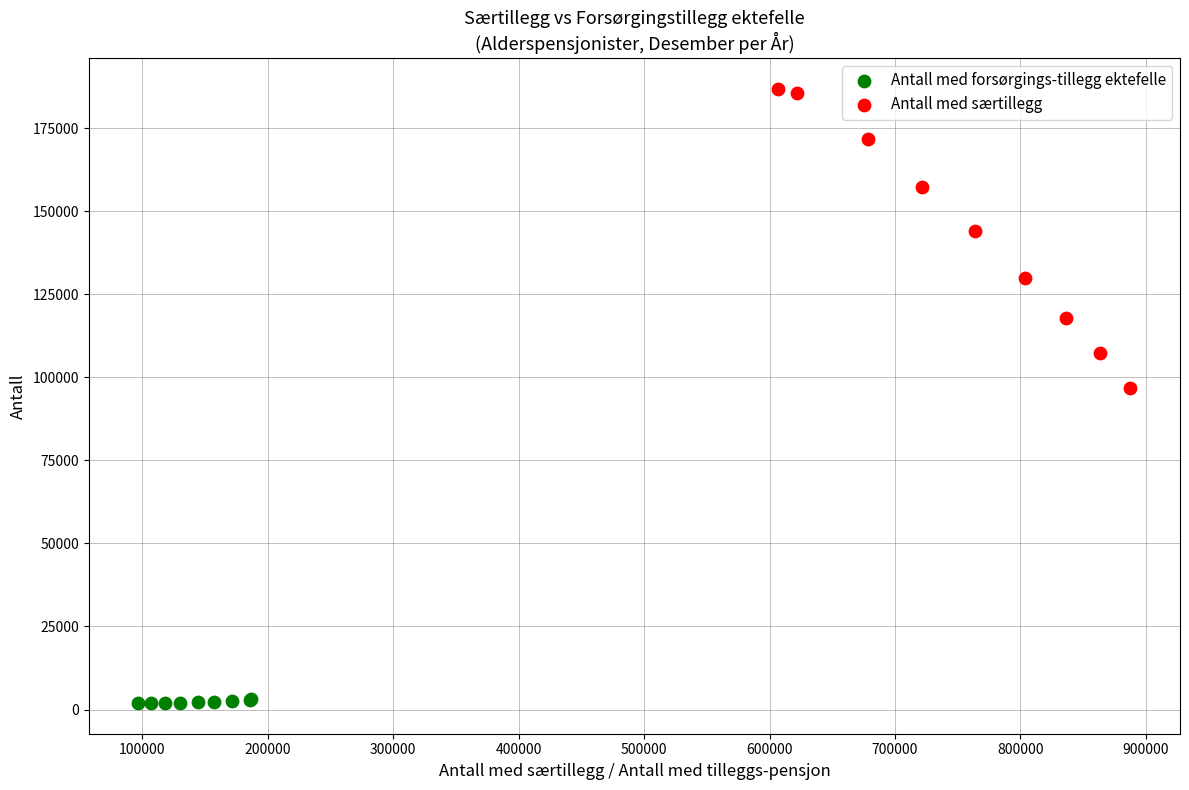

Which series contains the lowest Y value?

Antall med forsørgings-tillegg ektefelle